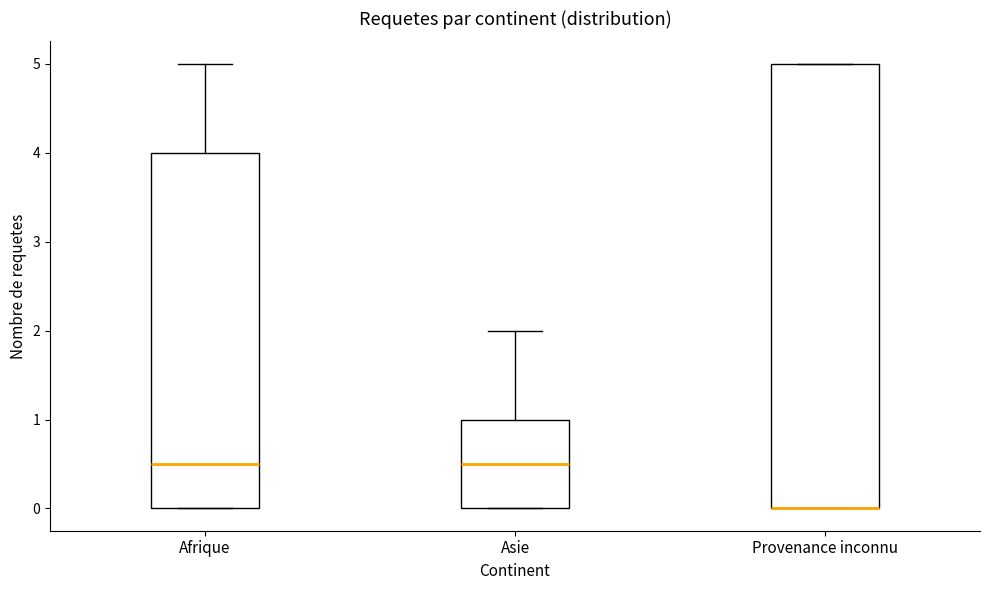

Reading left to right, transcribe this box plot: for each box, give where its median line is, the range the box spans, and where its two whiskers end, as read against the y-axis. The values are not printed on the chart, so give them approximately, as read against the axis.

Afrique: median 0.5, box 0.0 to 4.0, whiskers 0.0 to 5.0
Asie: median 0.5, box 0.0 to 1.0, whiskers 0.0 to 2.0
Provenance inconnu: median 0.0 (drawn on the box's lower edge), box 0.0 to 5.0, whiskers 0.0 to 5.0